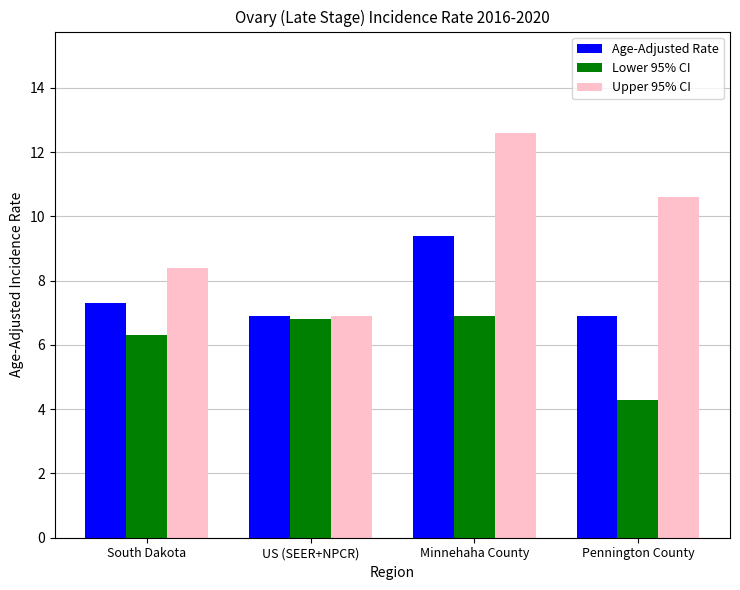

What is the difference between the maximum and second lowest values in the Lower 95% CI series?

0.6